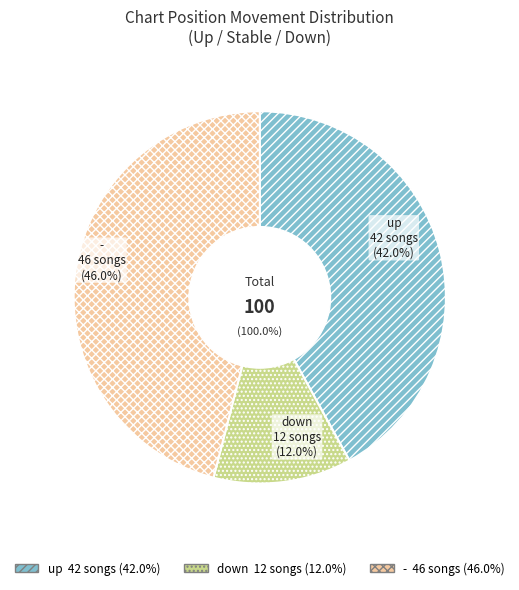

What is the change in value from up to down?

-30